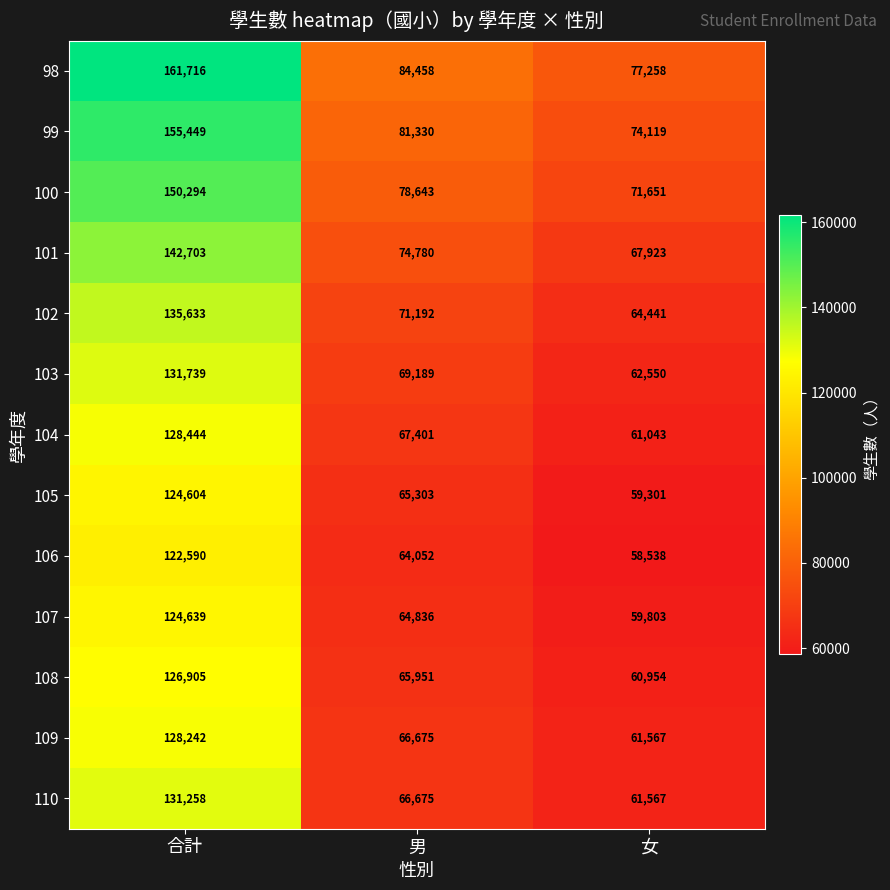

How many categories are shown in the chart?

3